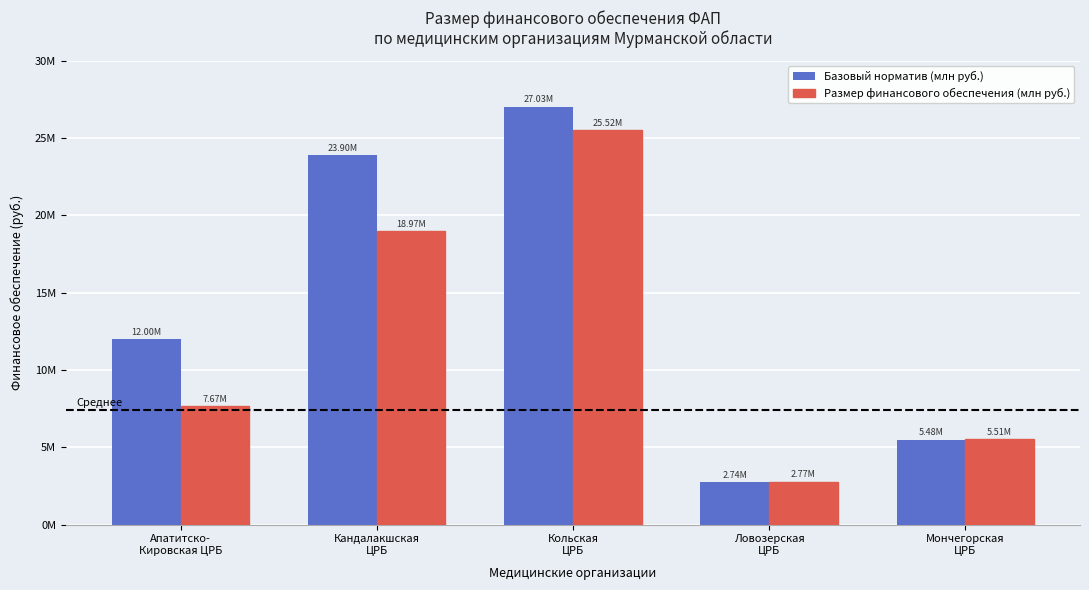

What is the label of the 5th bar from the right?

Апатитско-
Кировская ЦРБ